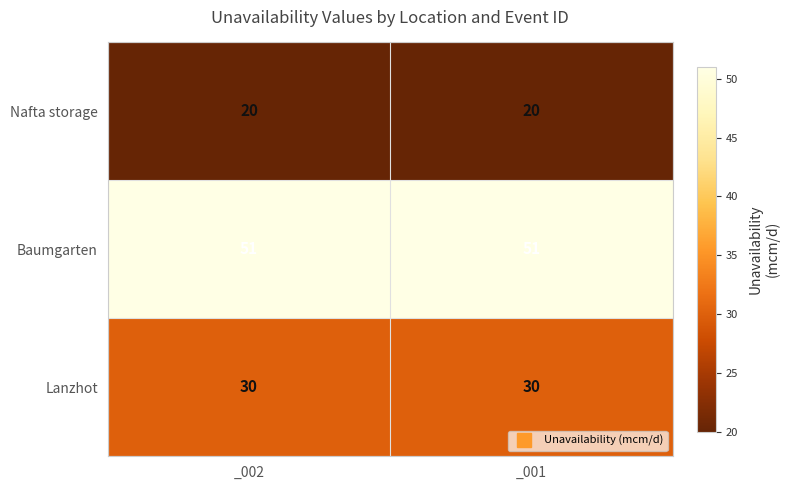

The value of Baumgarten at _002 is 51. True or false?

True